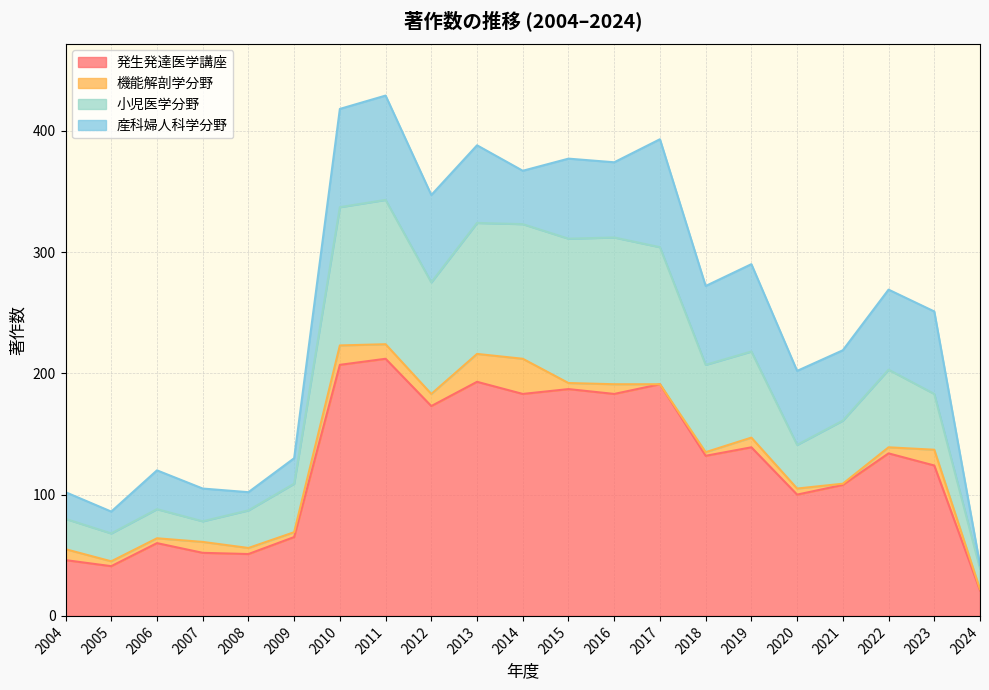

What is the maximum value for 発生発達医学講座?

212